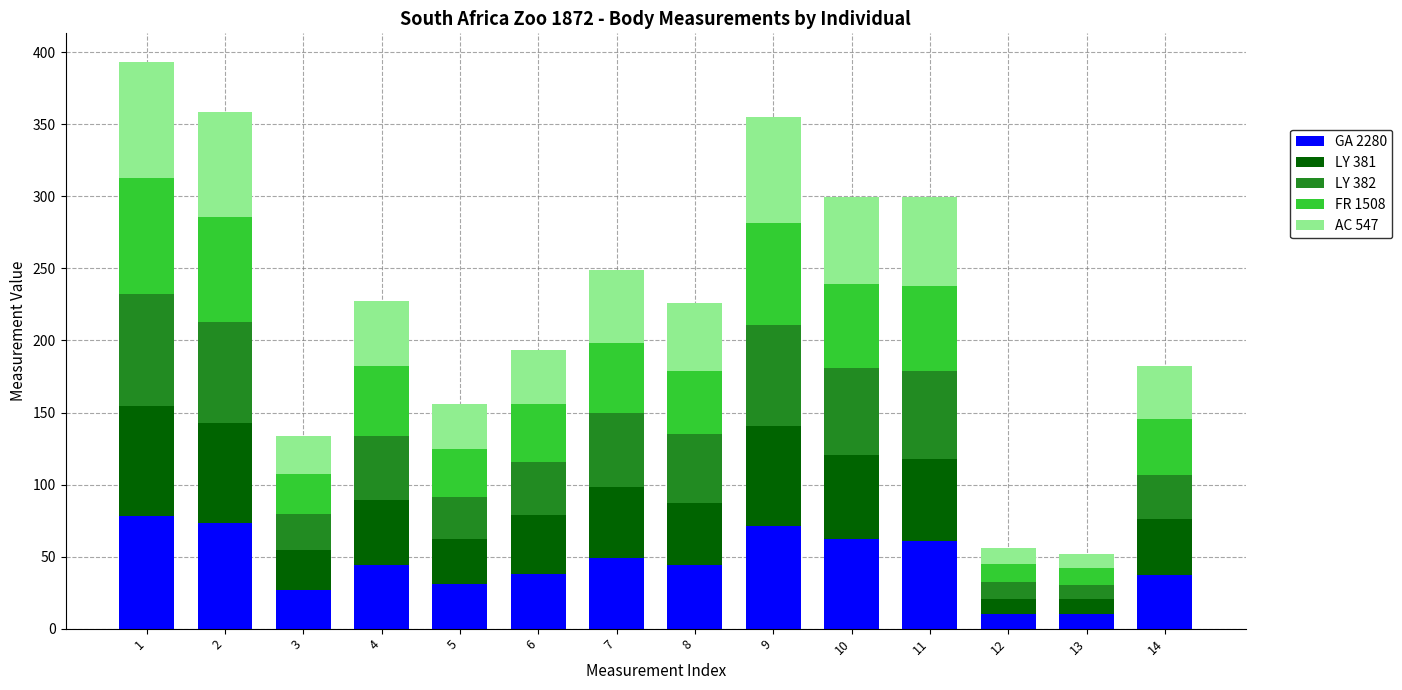

What is the maximum value for GA 2280?

78.0